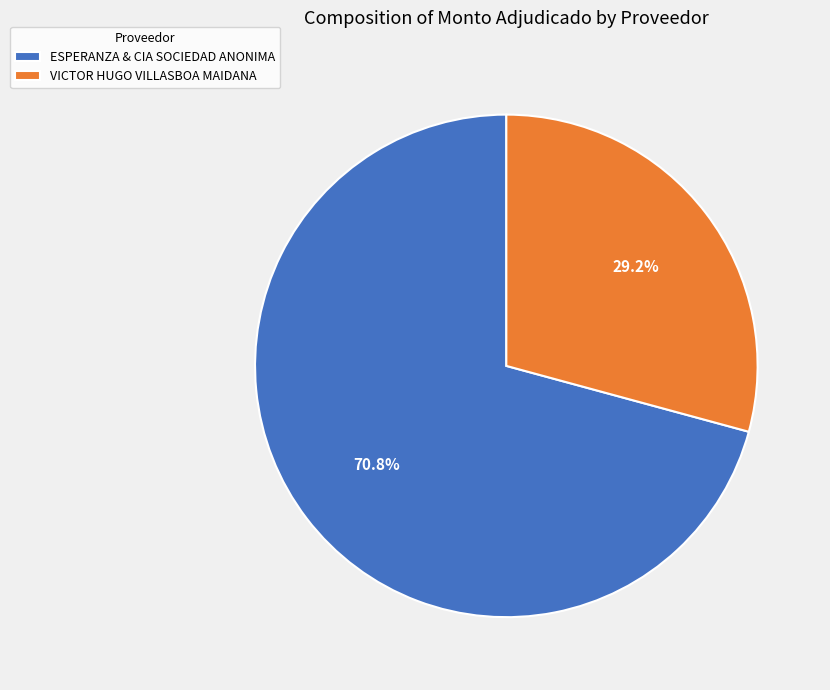

The VICTOR HUGO VILLASBOA MAIDANA slice represents 29% of the pie. True or false?

True